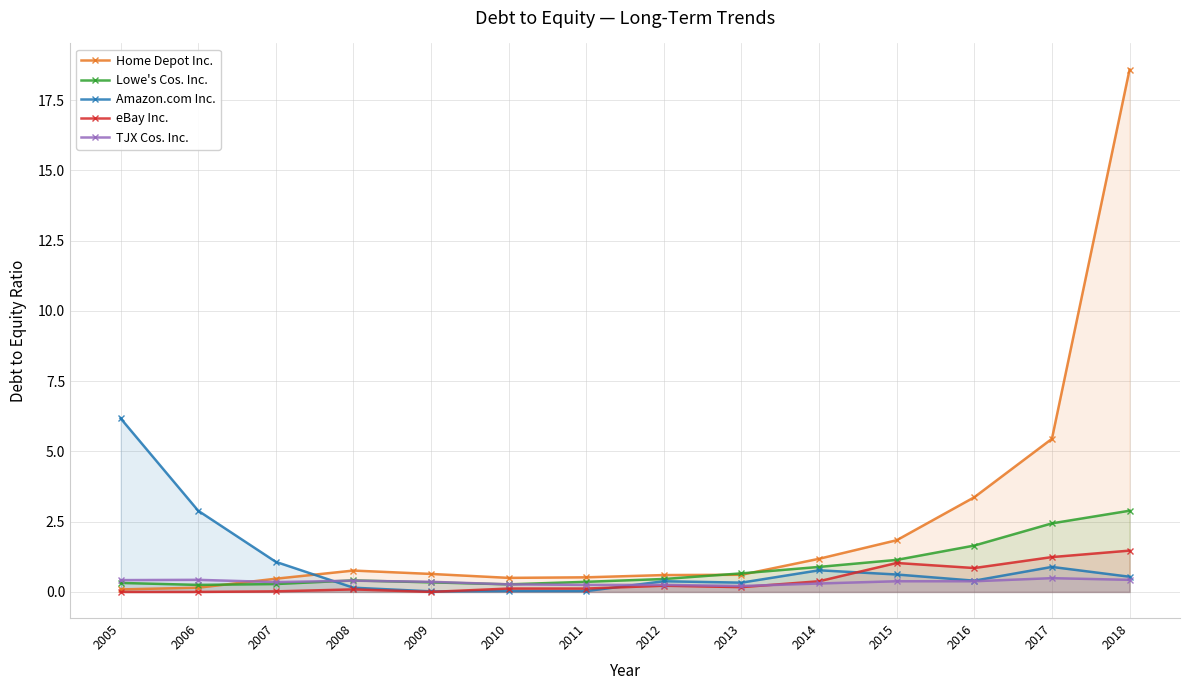

What is the value of the TJX Cos. Inc. point at the 7th from the left?

0.2